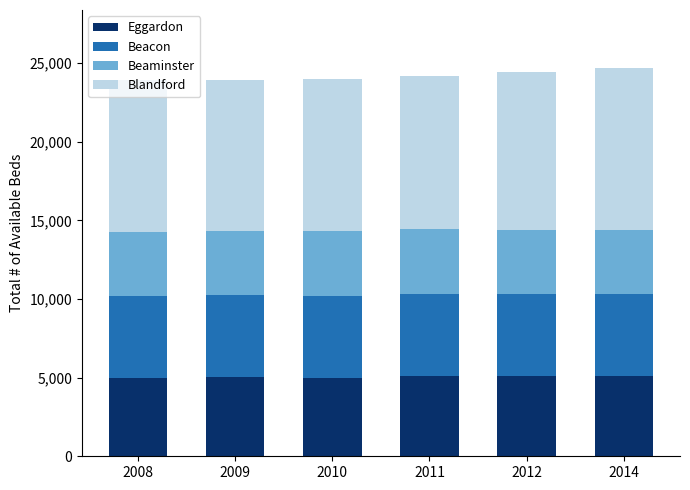

What is the total value across all series at 2012?

24442